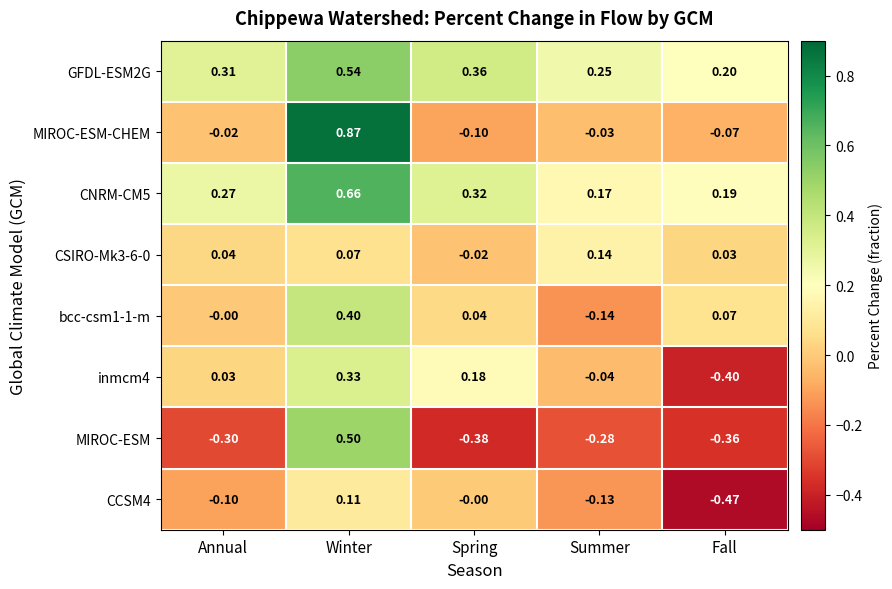

At which category is the sum across all series the highest?

Winter